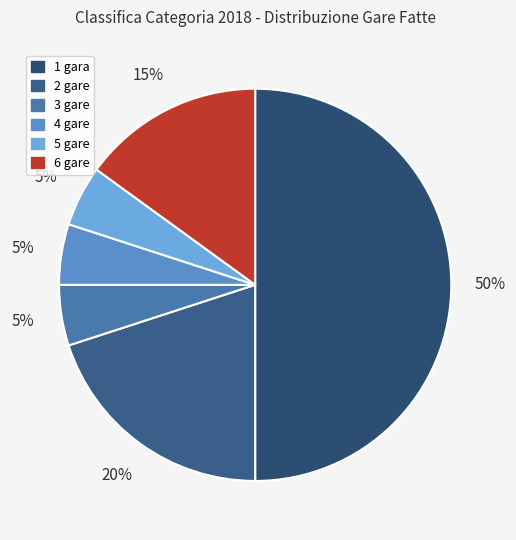

What is the largest slice in the pie chart?

1 gara